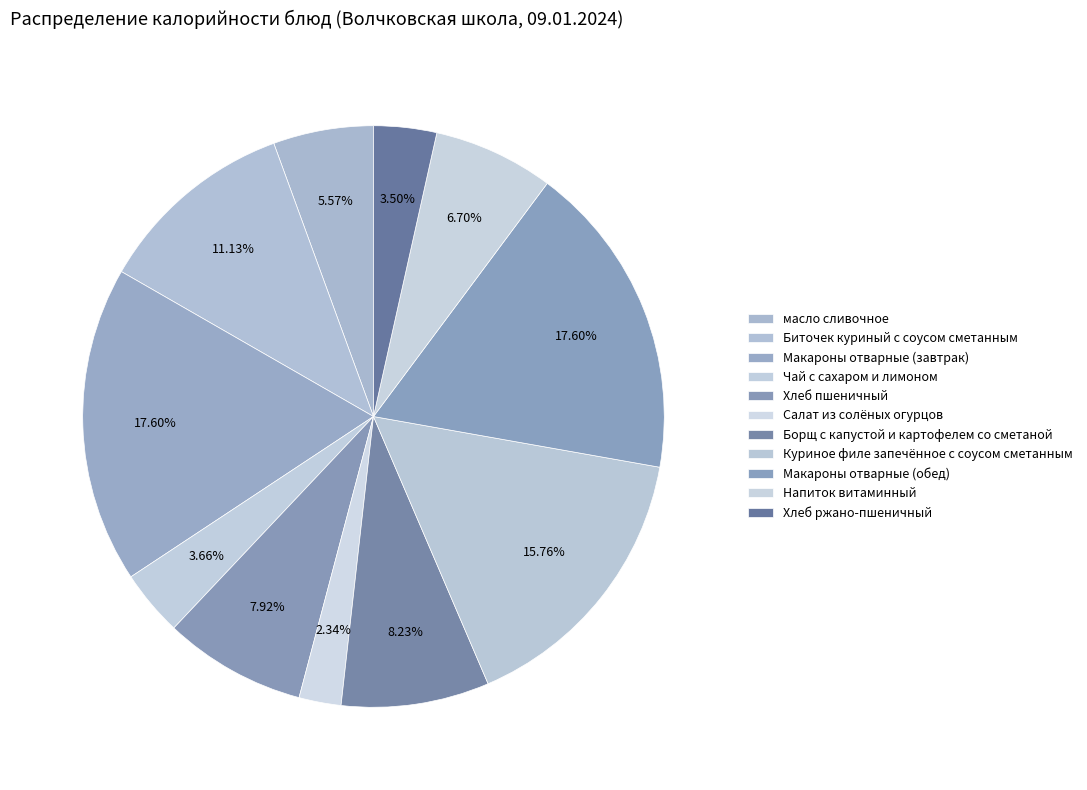

Which category has the smallest portion of the pie?

Салат из солёных огурцов